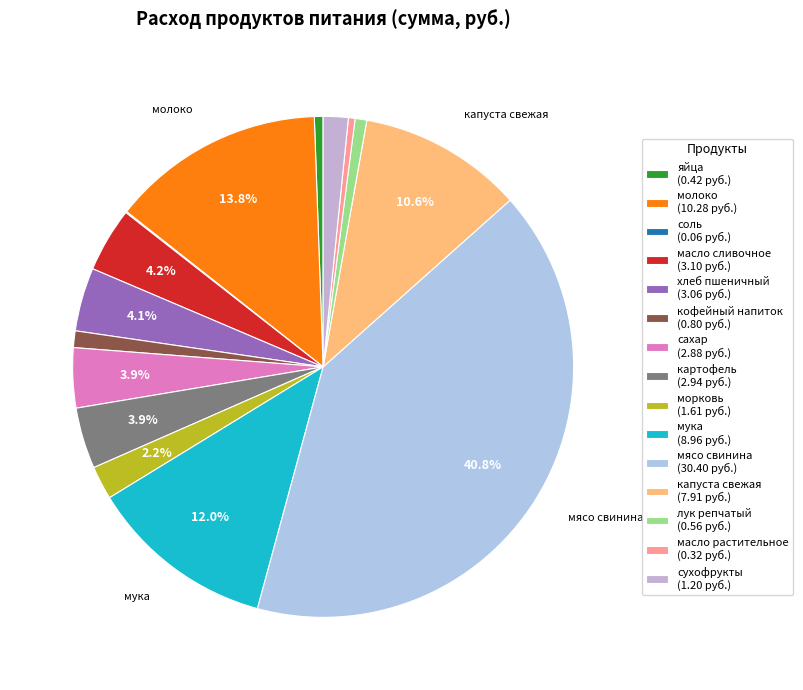

Rank the categories by value from highest to lowest.

мясо свинина, молоко, мука, капуста свежая, масло сливочное, хлеб пшеничный, картофель, сахар, морковь, сухофрукты, кофейный напиток, лук репчатый, яйца, масло растительное, соль